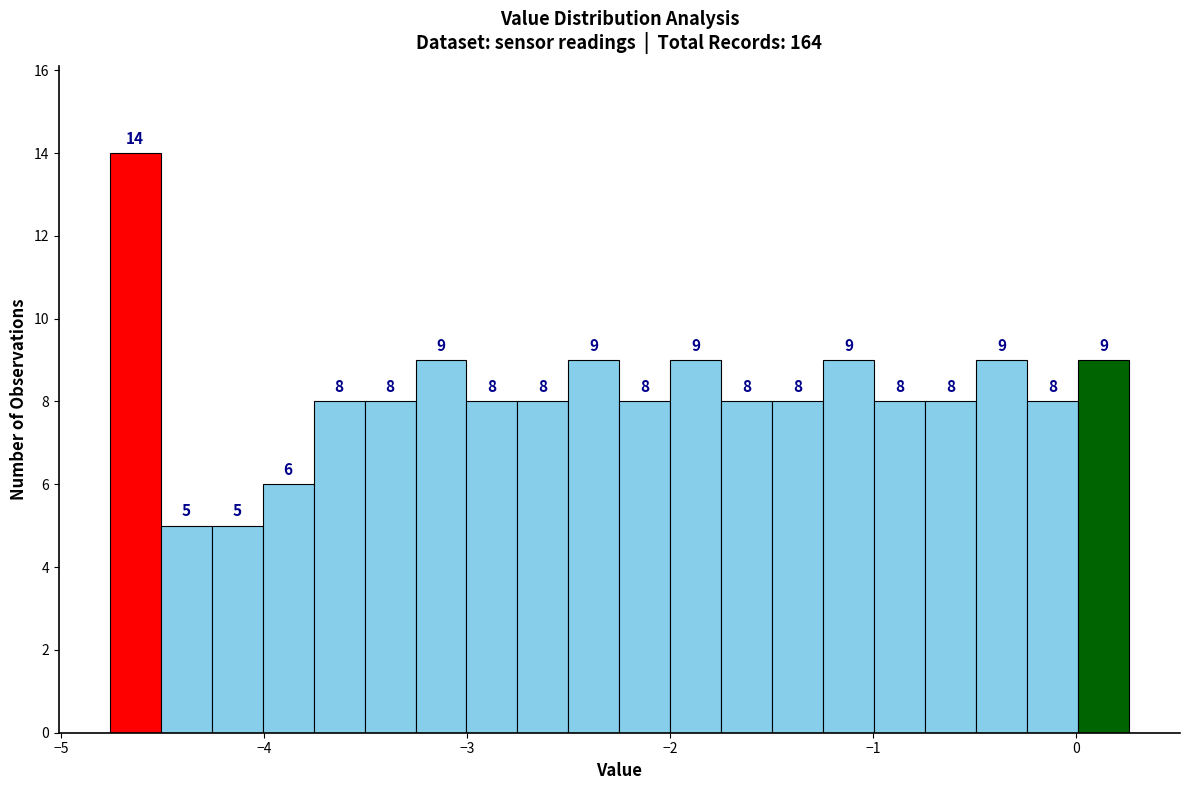

Around what value on the x-axis is the tallest bar? Give the approximate position of its centre, as read against the axis.

-4.6